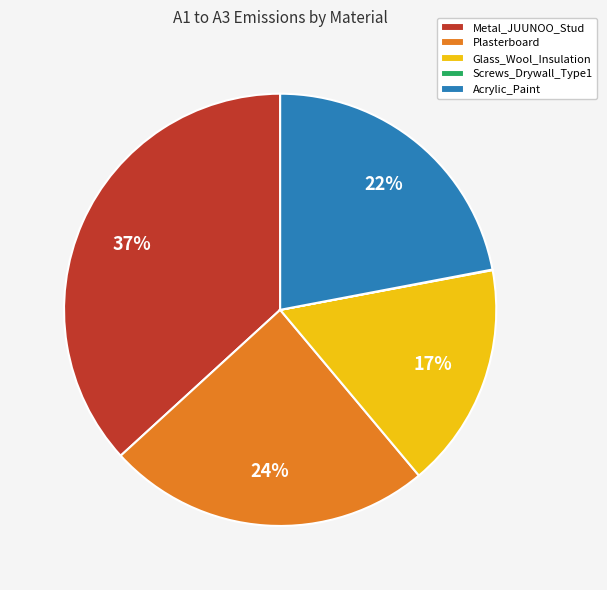

Which slice is the largest?

Metal_JUUNOO_Stud